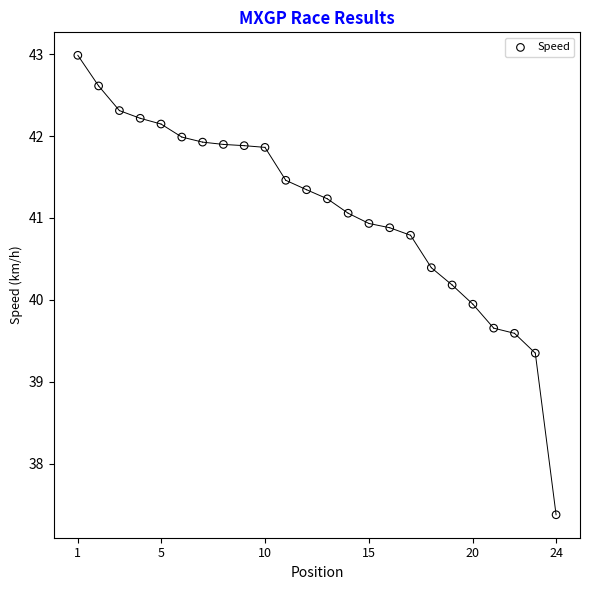

What is the range of Y values (max minus min)?

5.6